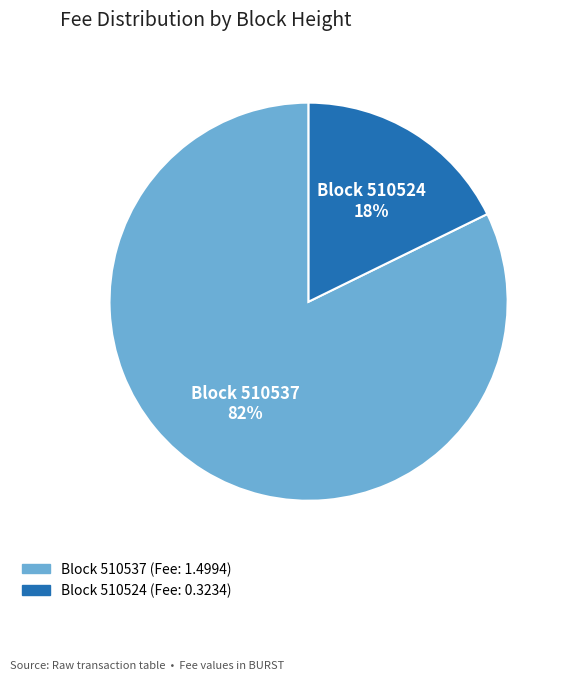

How many segments does this pie chart have?

2